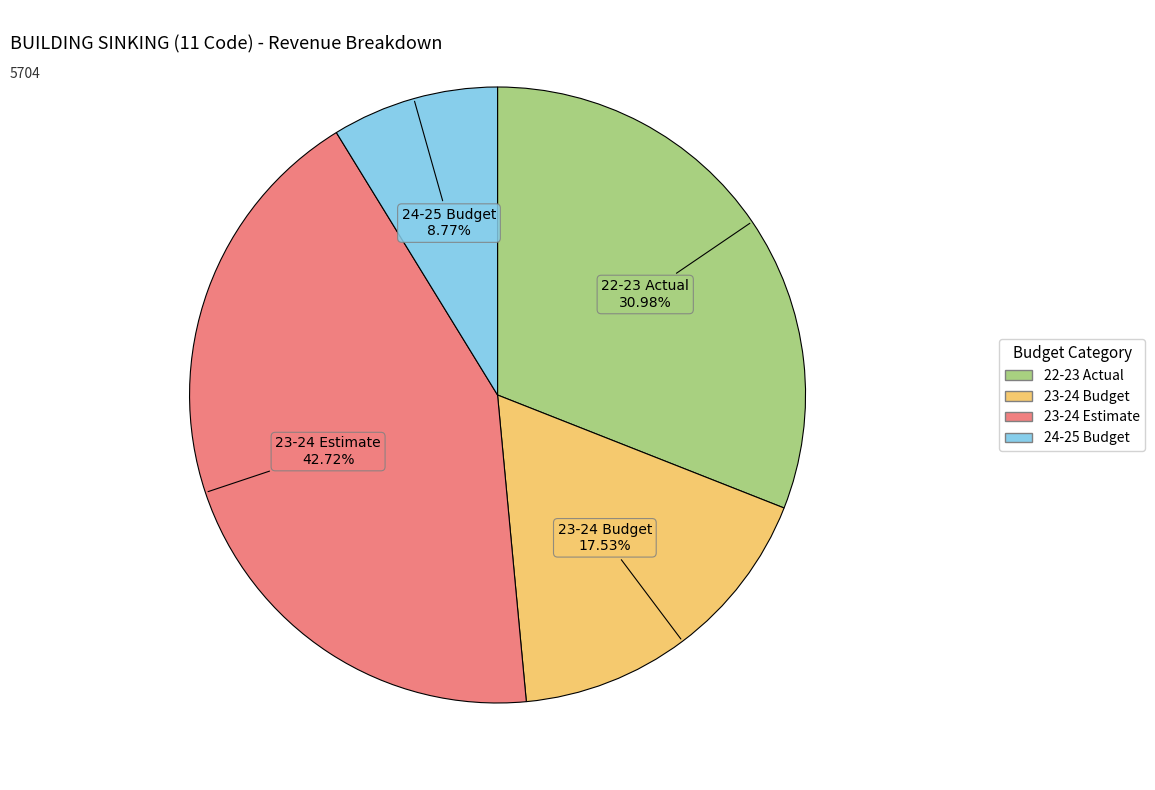

How many slices are in this pie chart?

4